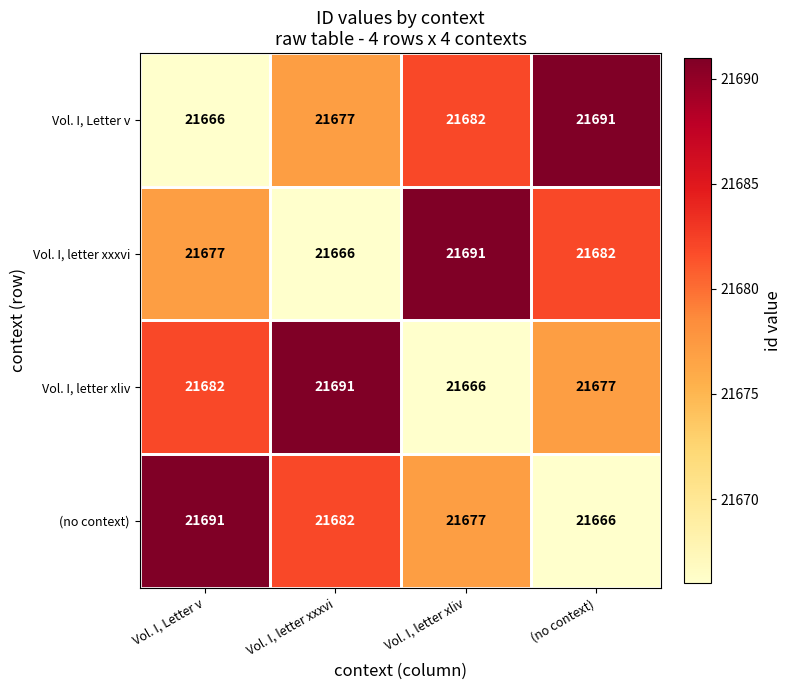

List the labels in order of Vol. I, letter xxxvi value, smallest first.

Vol. I, letter xxxvi, Vol. I, Letter v, (no context), Vol. I, letter xliv